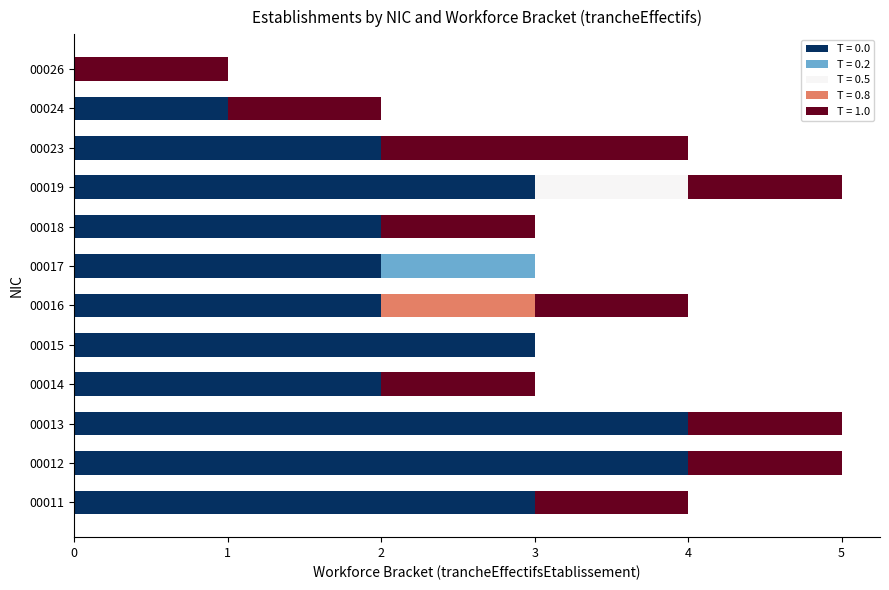

Is it true that T = 0.0 equals 3 at 00011?

True